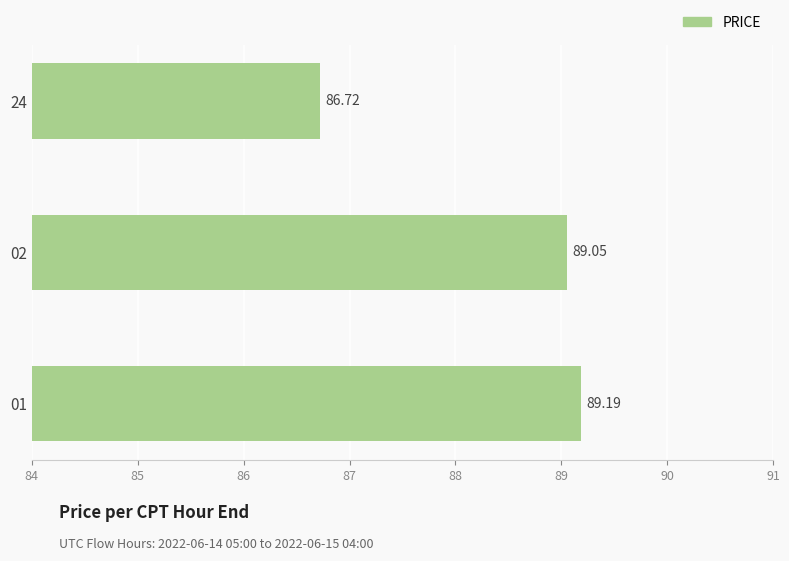

List the labels in order of value, largest first.

01, 02, 24